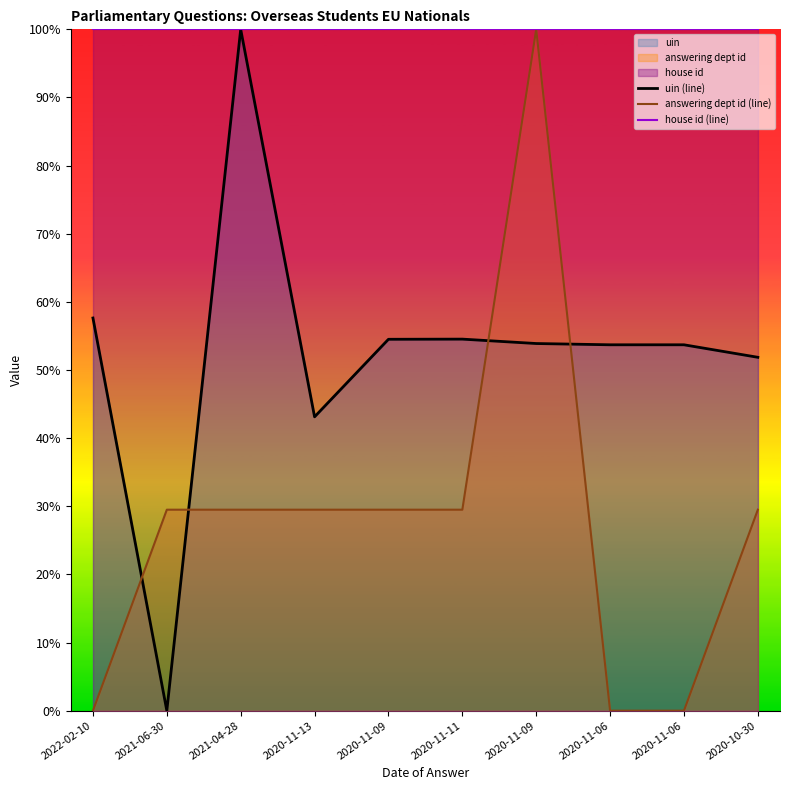

True or false: house id (line) has more than 1 interior local peaks.

False